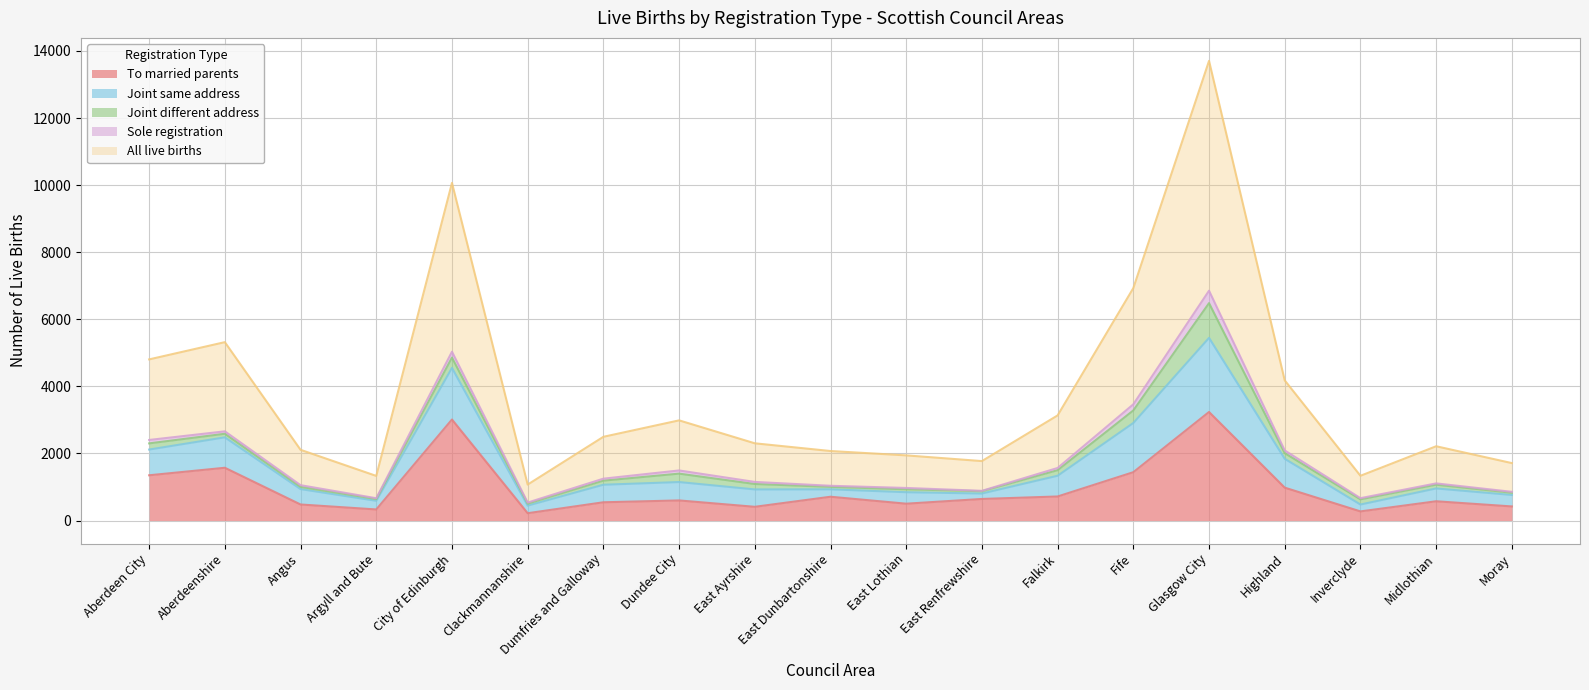

Is it true that All live births equals 665 at Argyll and Bute?

True